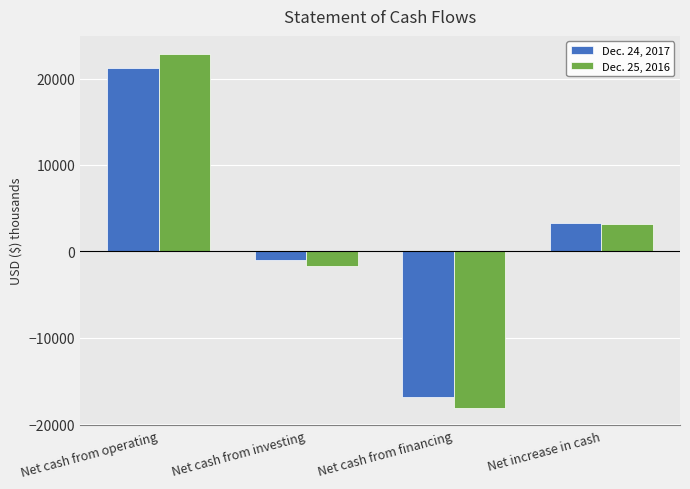

List the series in order of their peak value, lowest first.

Dec. 24, 2017, Dec. 25, 2016